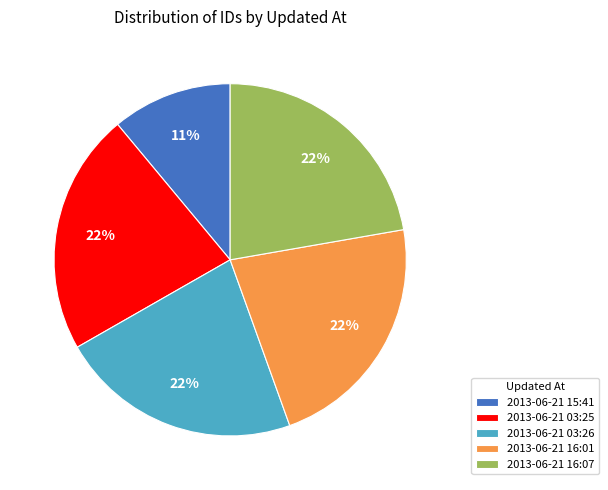

To the nearest percent, what percentage of the pie is 2013-06-21 16:07?

22%